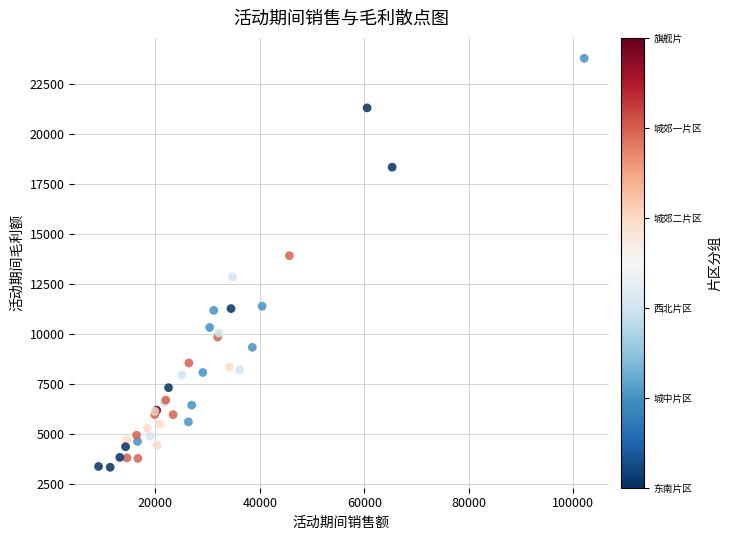

What Y value in the scatter plot is closest to 13567?

13921.7